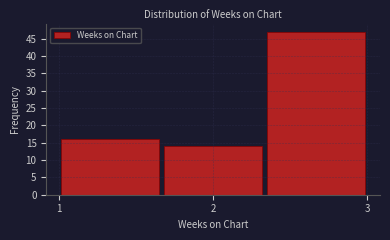

Reading left to right, transcribe this chart: for each bar, give the range it covers on the x-axis and its height. Neither the bar edges nor the heights are printed on the chart, so give them approximately, as read against the axes.

1.0 to 1.7: 16
1.7 to 2.3: 14
2.3 to 3.0: 47